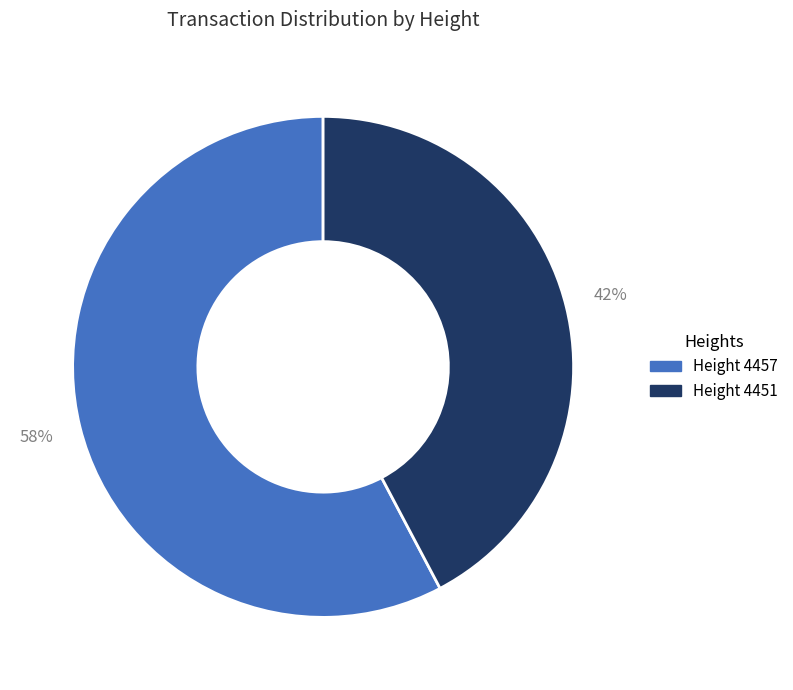

Is there any slice that represents more than half of the pie?

Yes